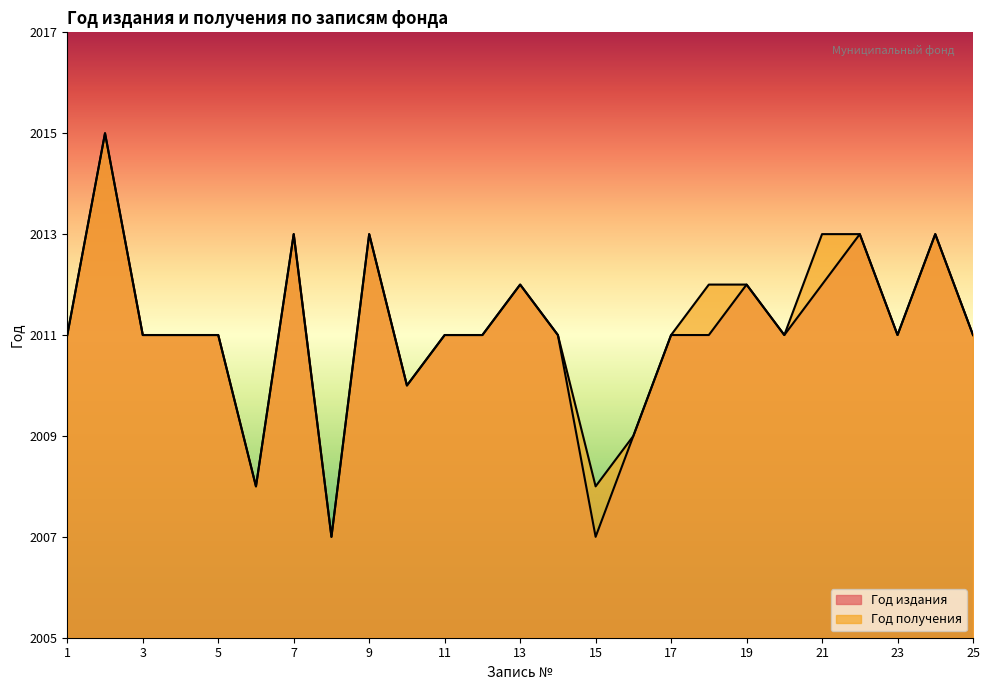

Which category has the lowest value across all series?

8